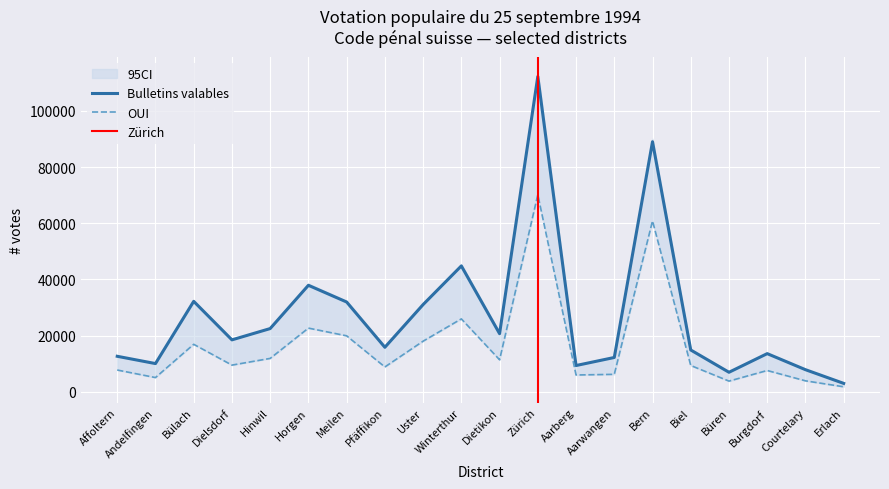

What is the smallest value displayed?

1751